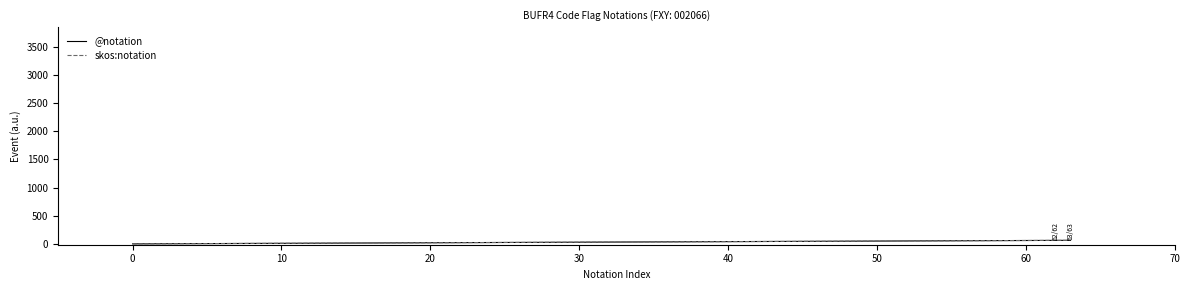

At how many categories does at least one series exceed 30?

2